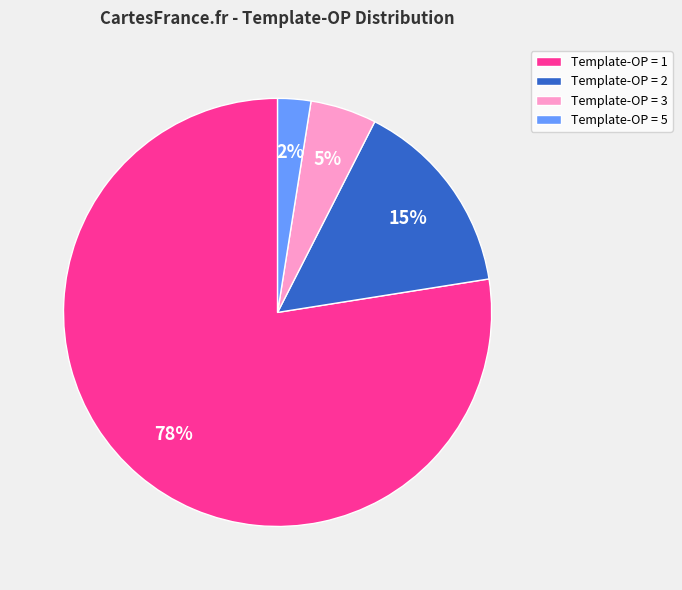

How many segments does this pie chart have?

4